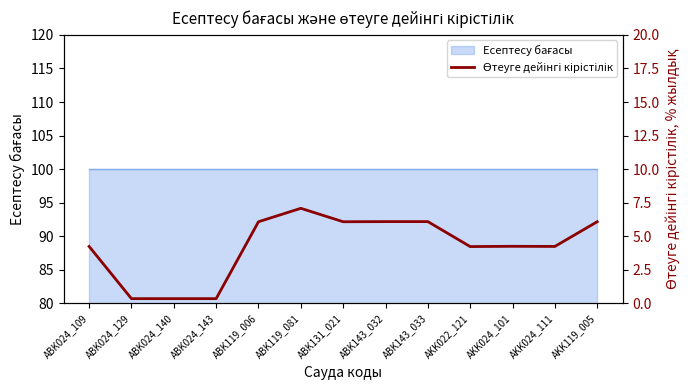

What is the change in value from ABK024_109 to ABK119_006?

+1.8